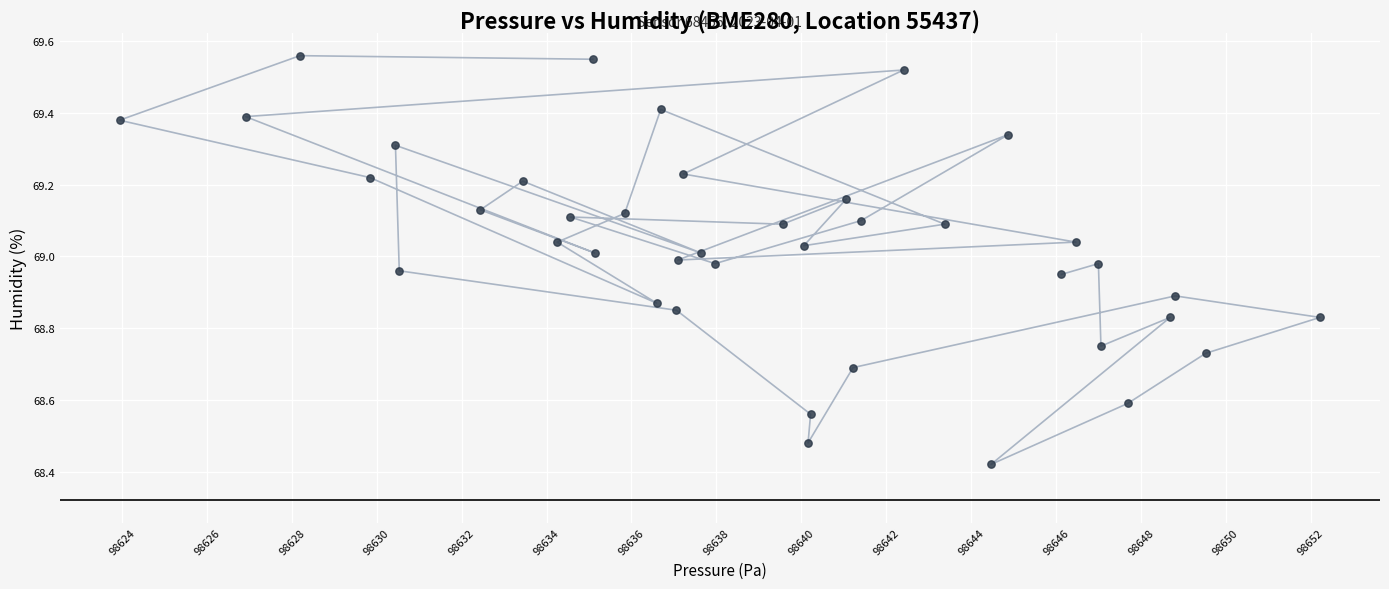

What is the range of Y values (max minus min)?

1.1